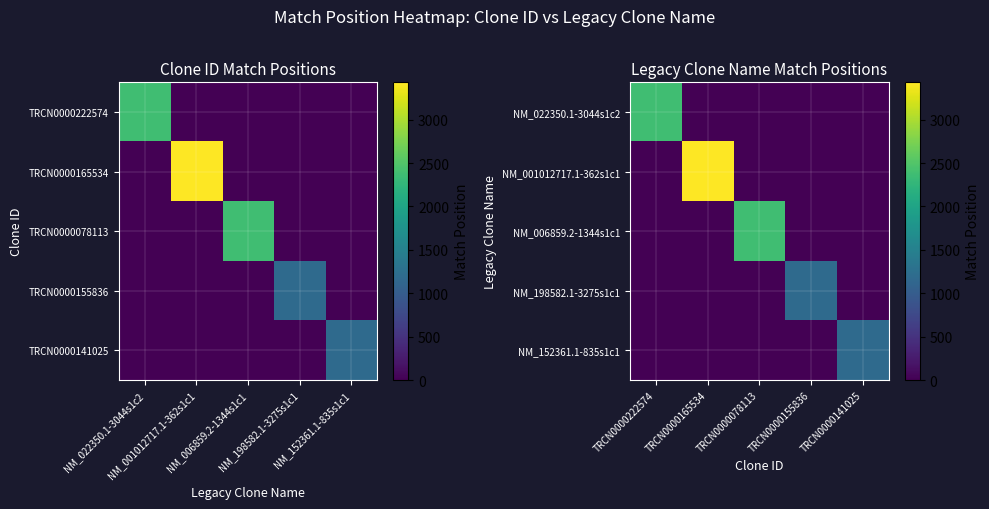

List the labels in order of NM_152361.1-835s1c1 value, smallest first.

TRCN0000222574, TRCN0000165534, TRCN0000078113, TRCN0000155836, TRCN0000141025